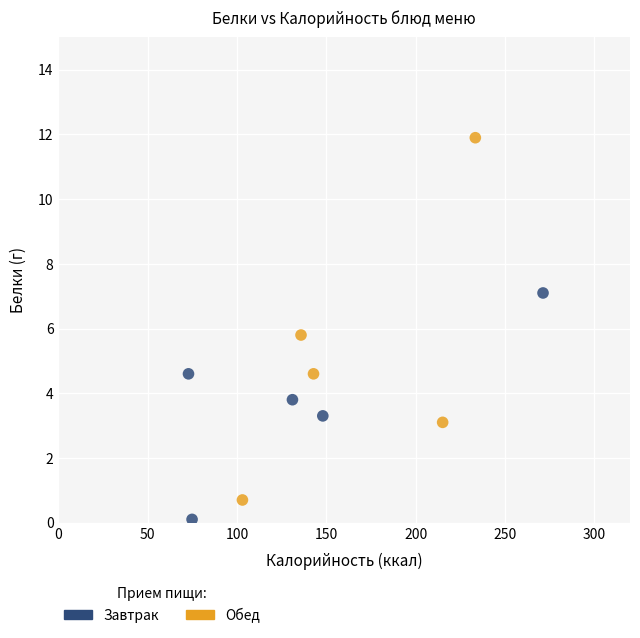

Which series has the largest Y range (max minus min)?

Обед